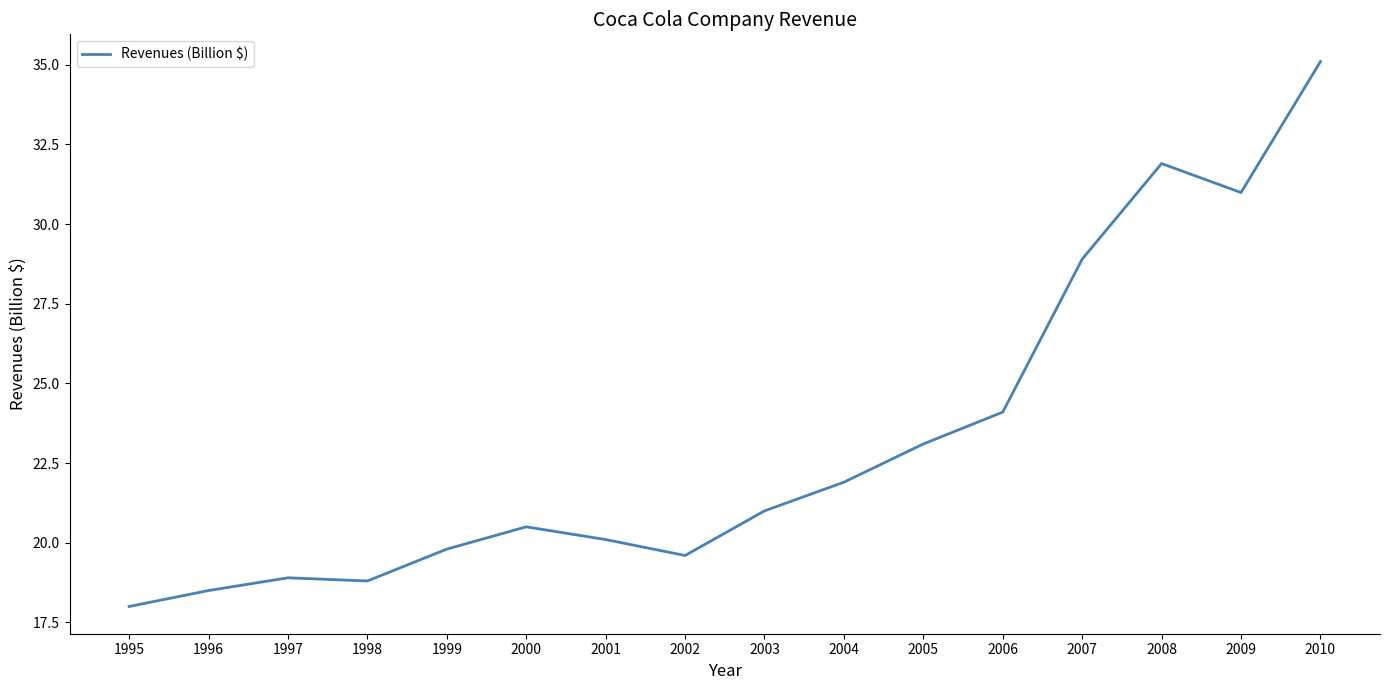

Read the value at 2002.

19.6